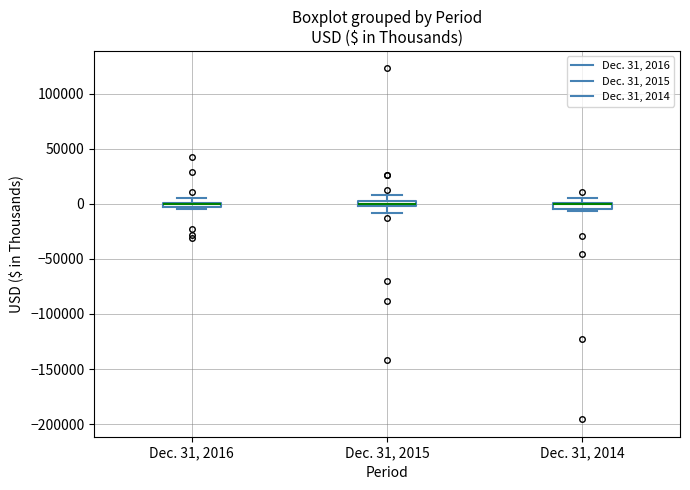

Where does the upper whisker of the box for Dec. 31, 2015 end on the y-axis? The values are not printed on the chart, so give them approximately, as read against the axis.

10000